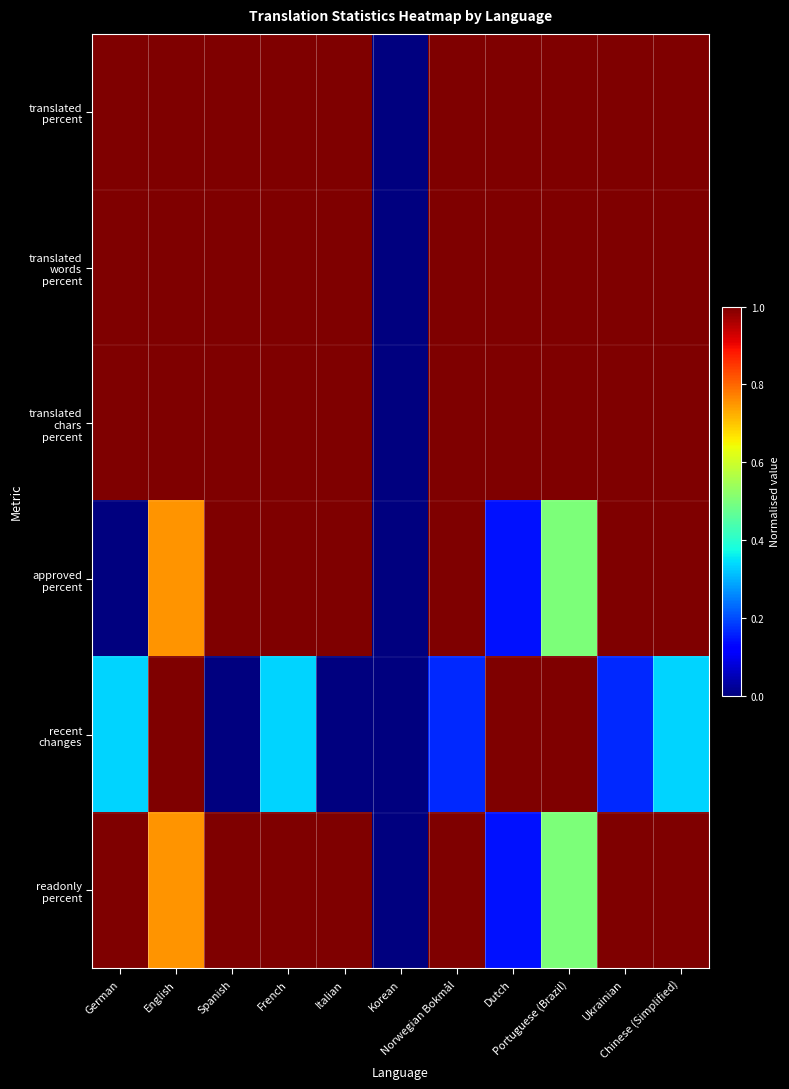

At which category does the chart reach its peak across all series?

German